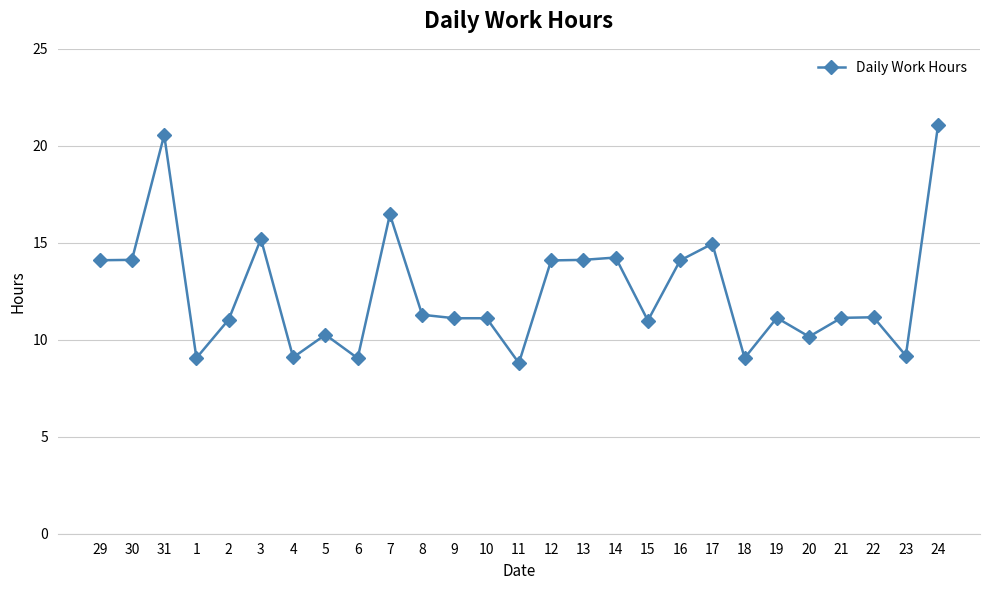

What is the approximate value at 20?

10.2